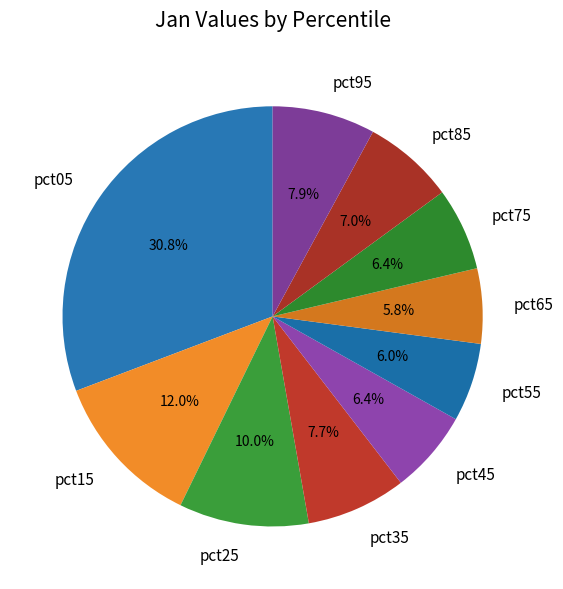

Count the number of slices in the pie.

10